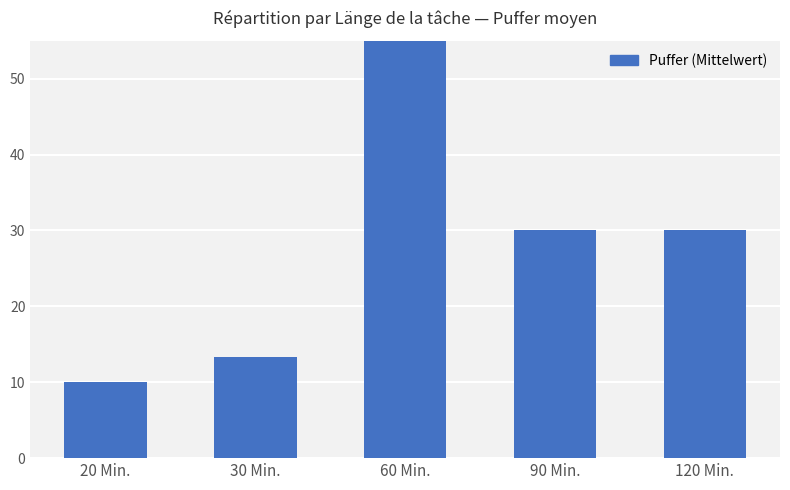

Count the number of values greater than 30.

1